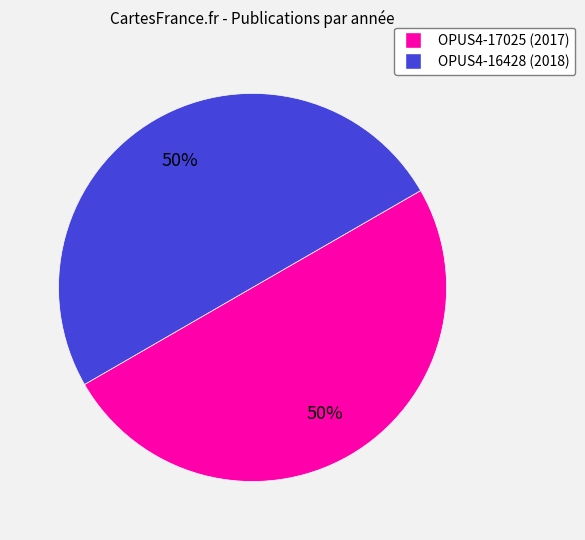

To the nearest percent, what is the combined percentage of OPUS4-17025 and OPUS4-16428?

100%